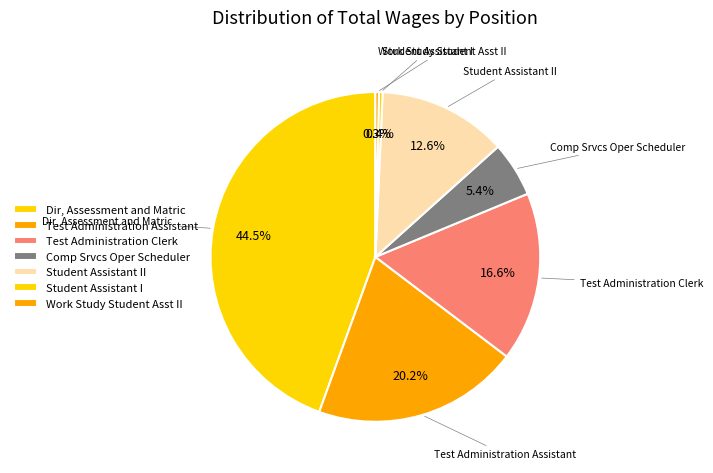

How many slices are in this pie chart?

7